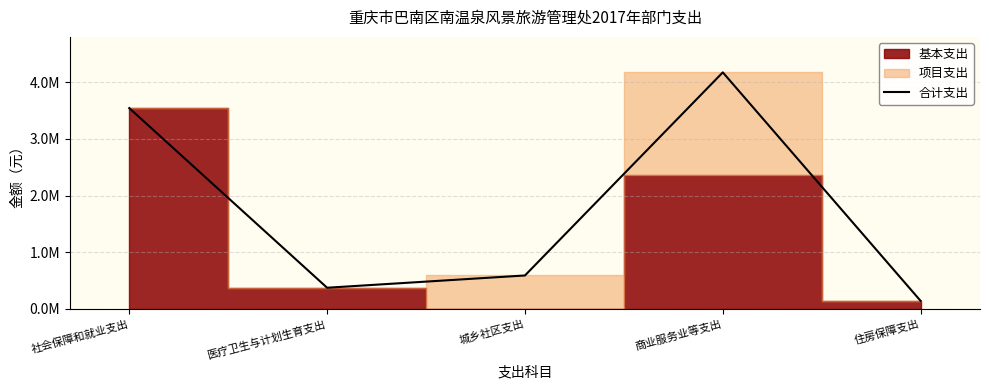

What is the difference between the values at 住房保障支出 and 城乡社区支出?

449044.8